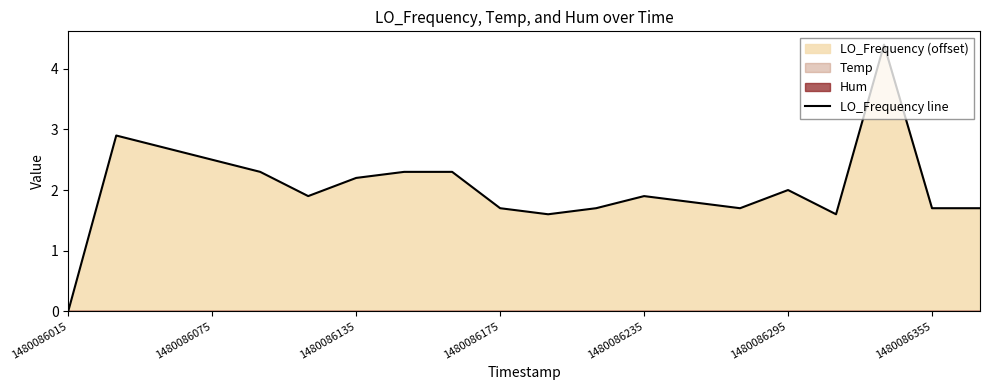

What is the value of the 16th point from the left?

2.0